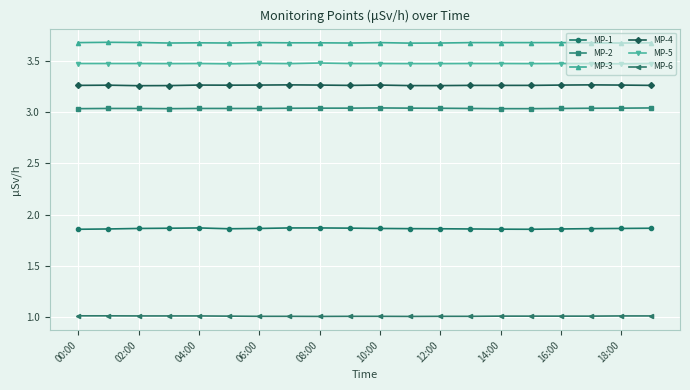

What is the smallest value displayed?

1.0